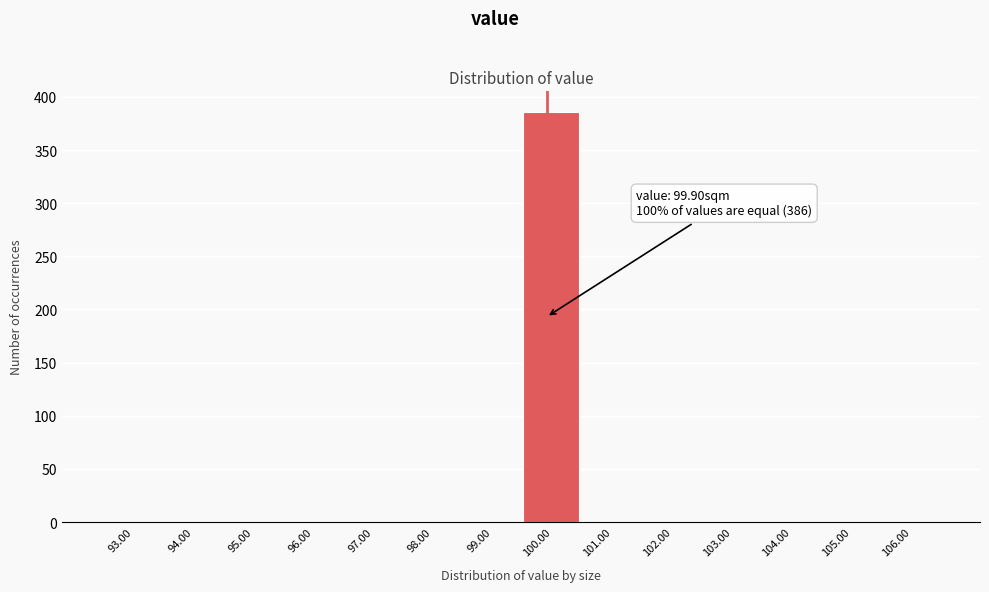

Which range on the x-axis has the tallest bar?

99.5 to 100.5